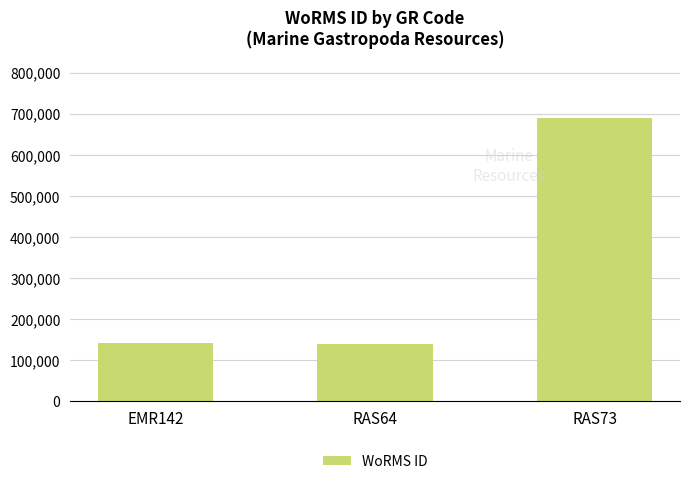

What is the value of the 2nd bar from the left?

138590